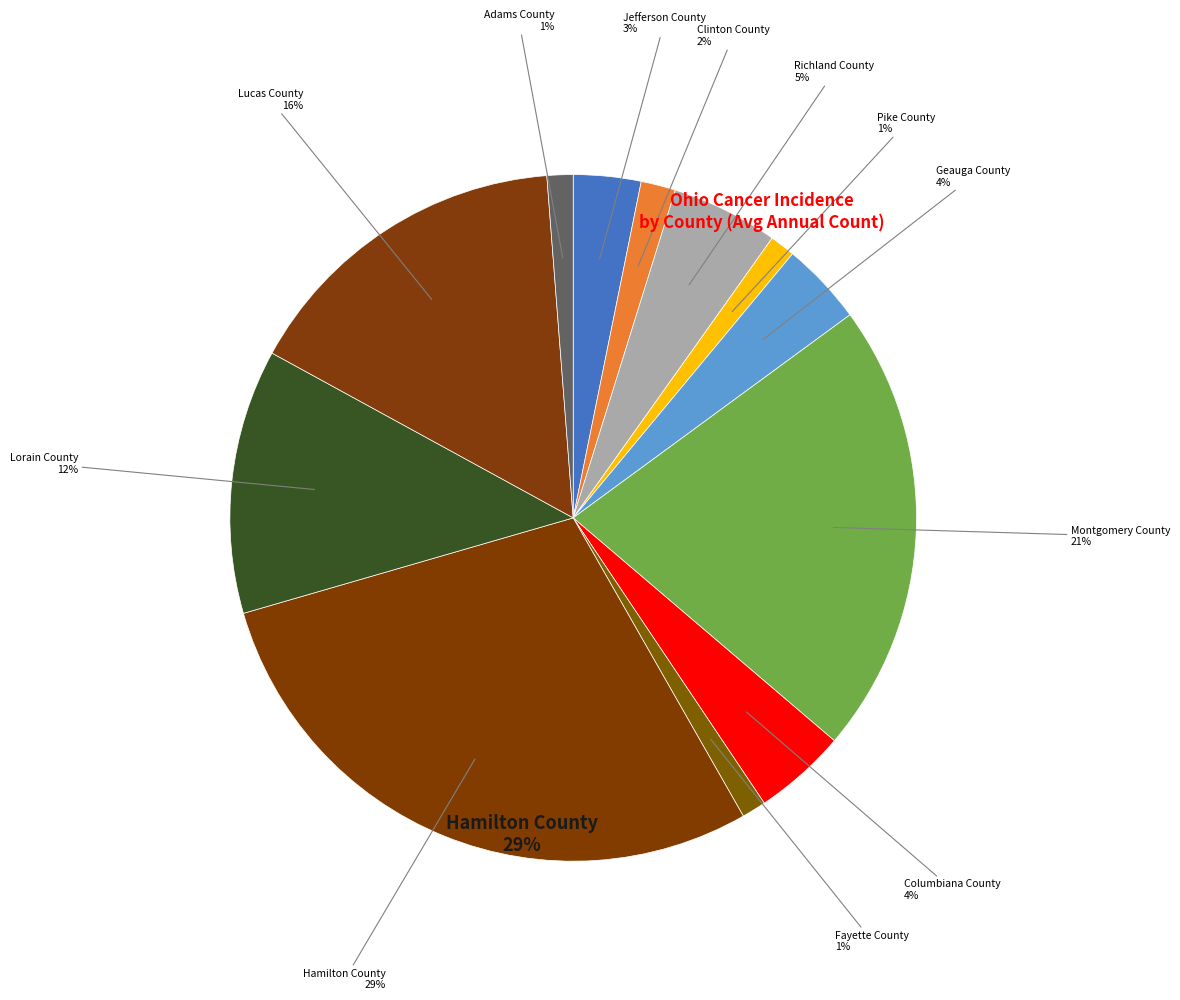

How many slices are in this pie chart?

3